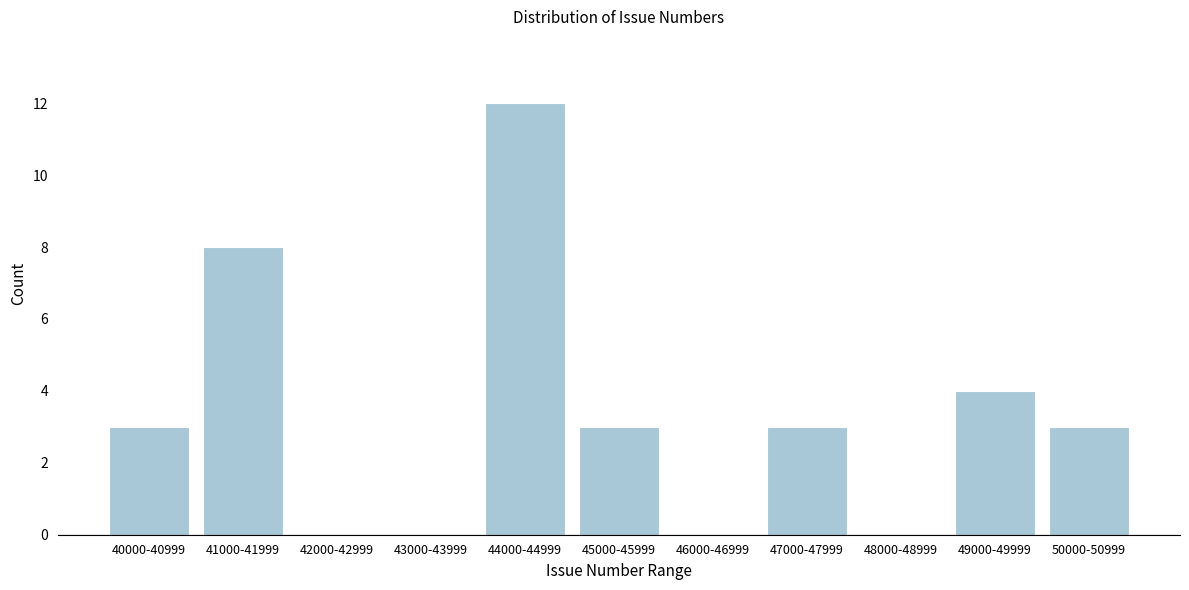

Reading right to left, list all the values displayed in this chart.

50000-50999=3	49000-49999=4	48000-48999=0	47000-47999=3	46000-46999=0	45000-45999=3	44000-44999=12	43000-43999=0	42000-42999=0	41000-41999=8	40000-40999=3